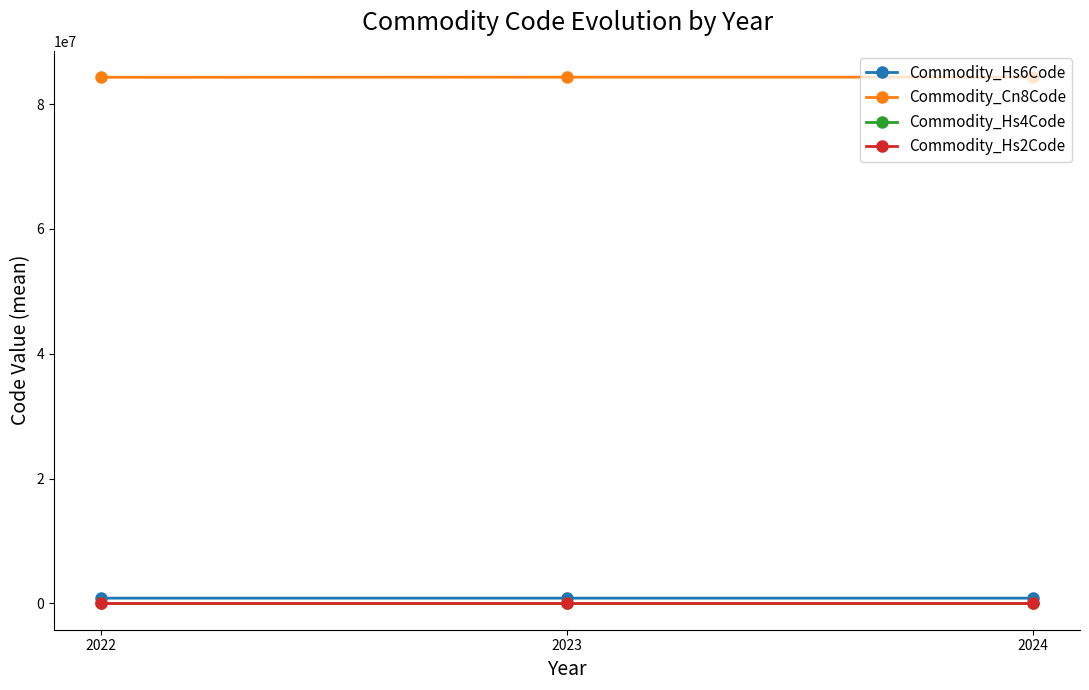

What is the highest value of the Commodity_Cn8Code series?

84313490.0